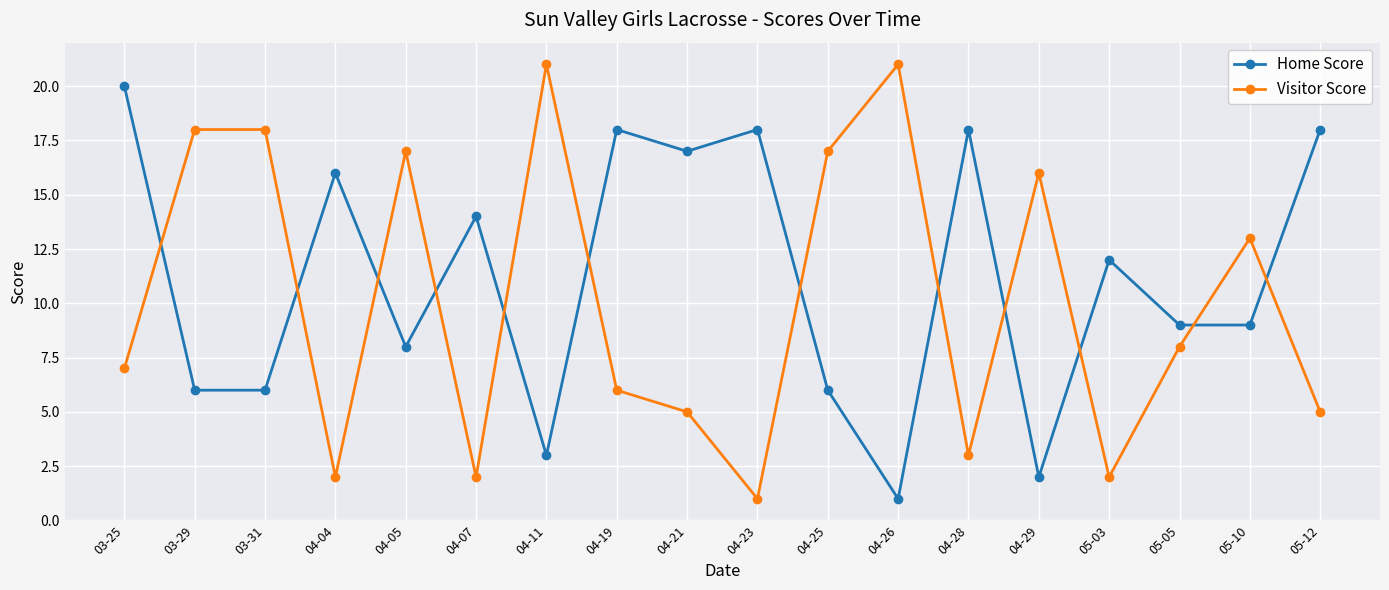

How many values in the Visitor Score series are below 8?

9